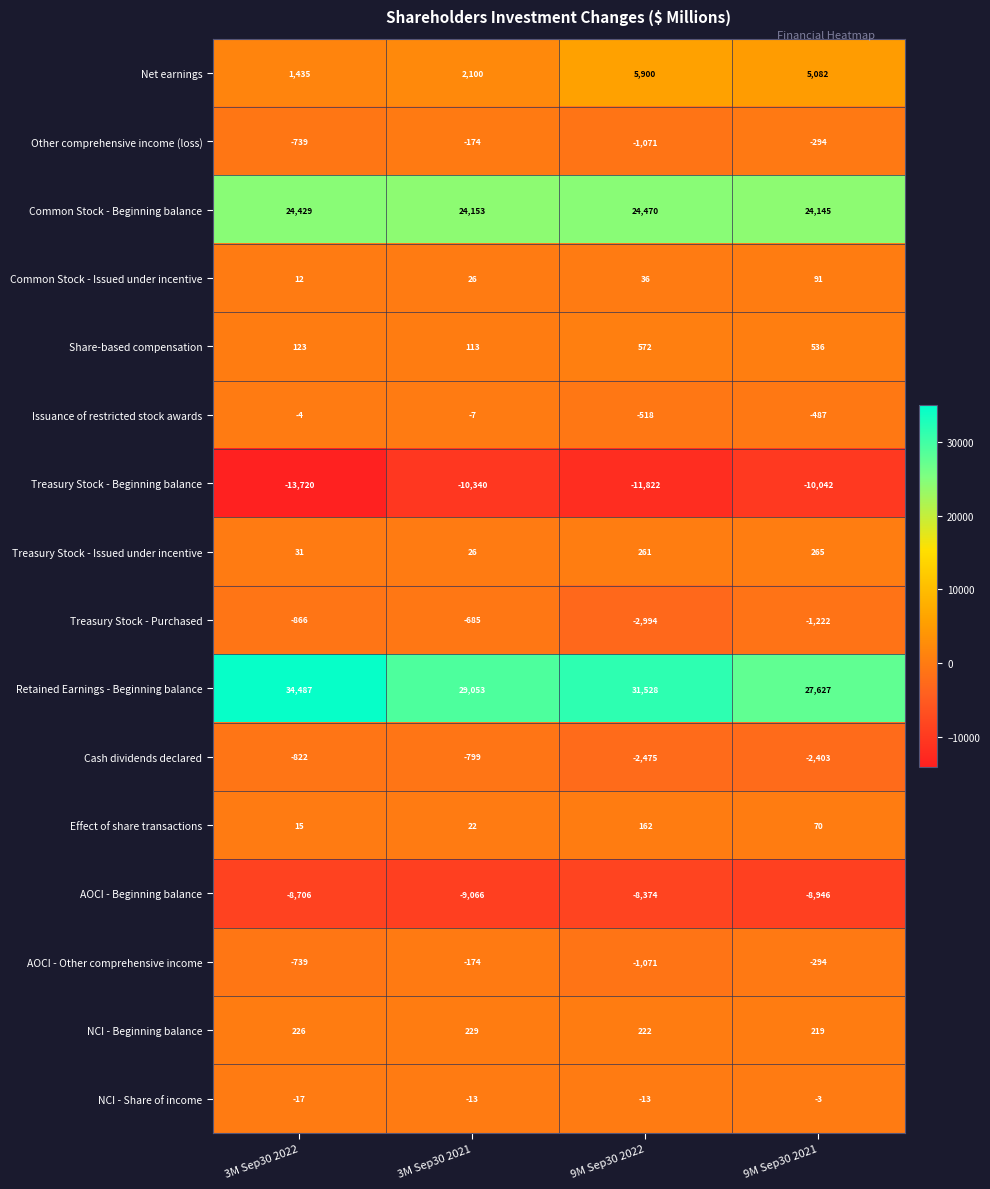

Which series has the widest spread of values?

Retained Earnings - Beginning balance